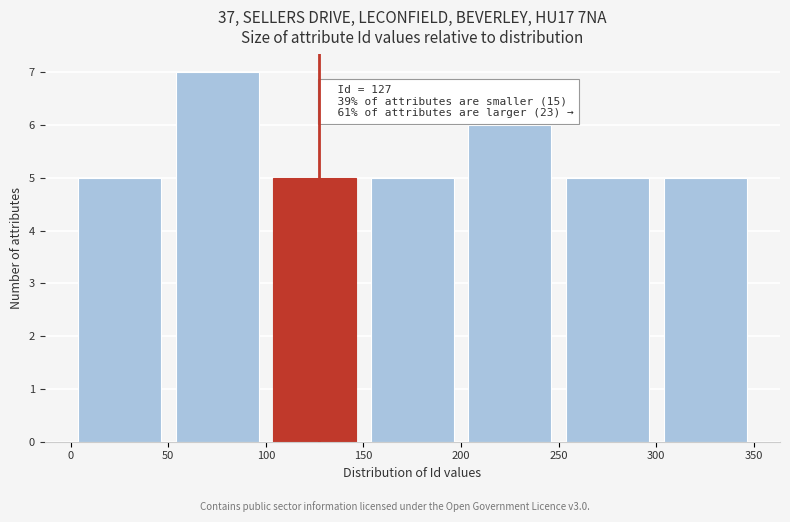

Which range on the x-axis has the tallest bar?

50 to 100